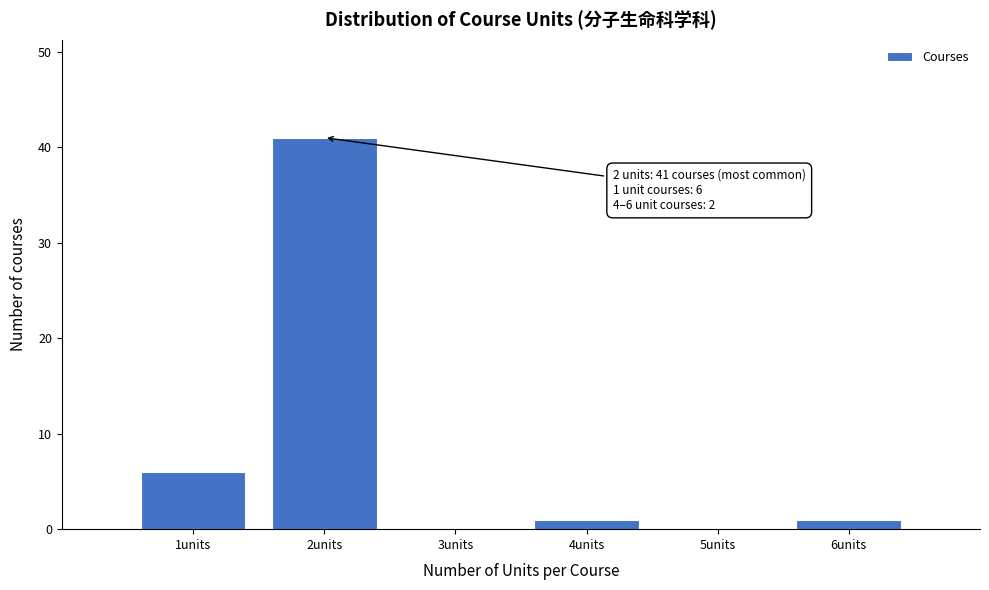

Which range on the x-axis has the tallest bar?

1.5 to 2.5